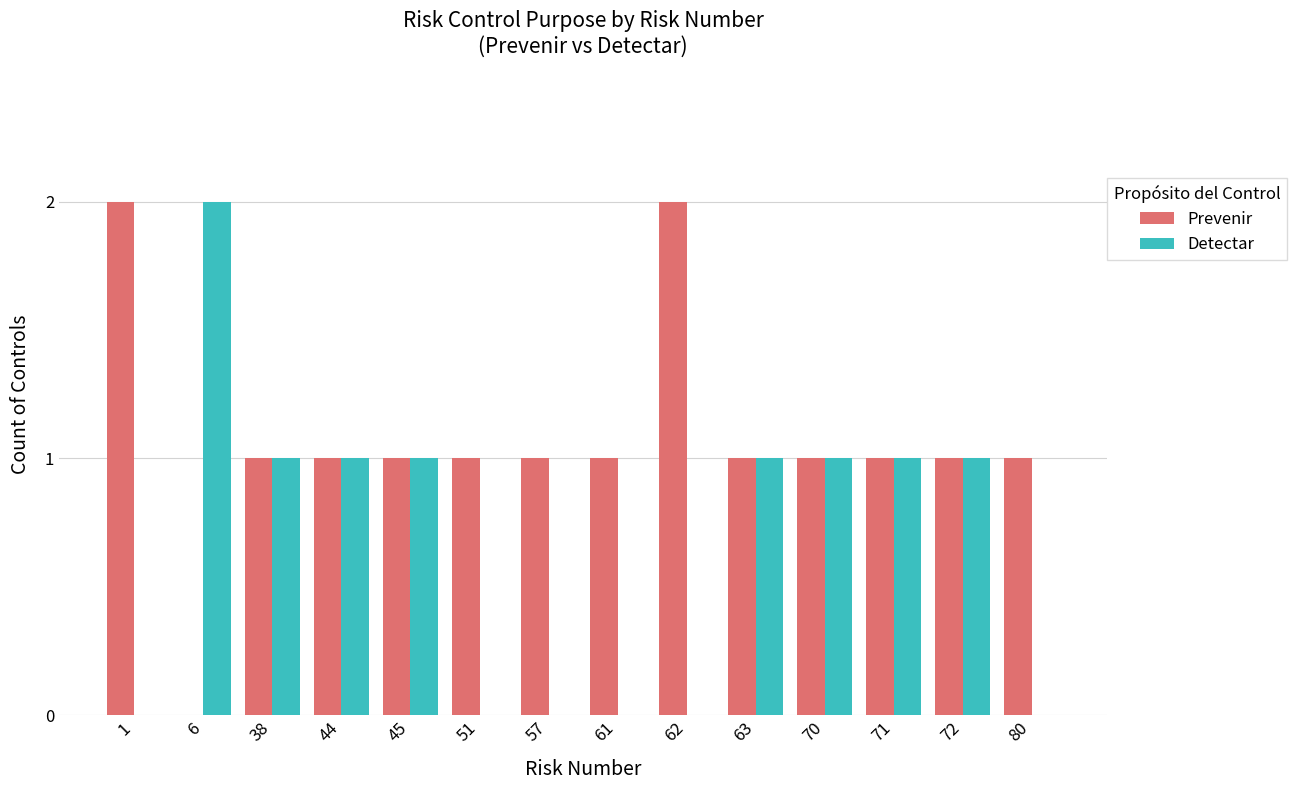

At which label does Detectar first exceed 1?

6